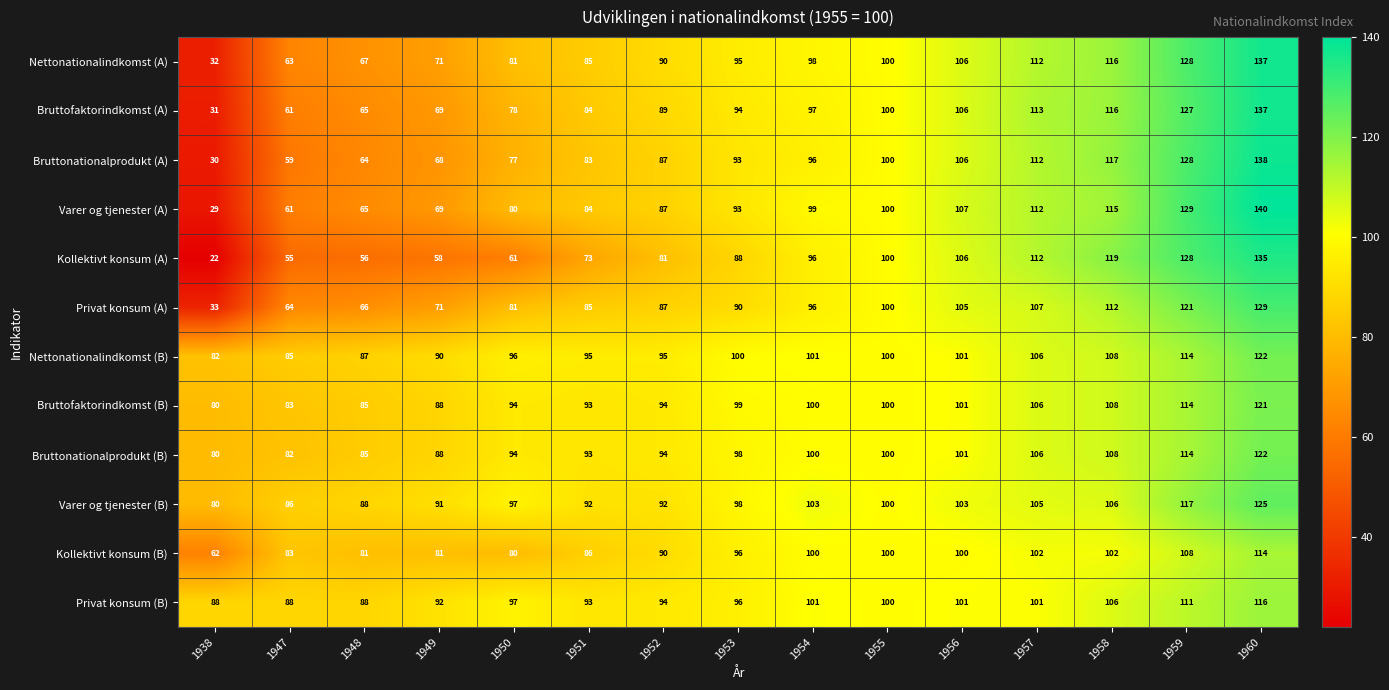

What is the difference between the highest and lowest values at 1938?

66